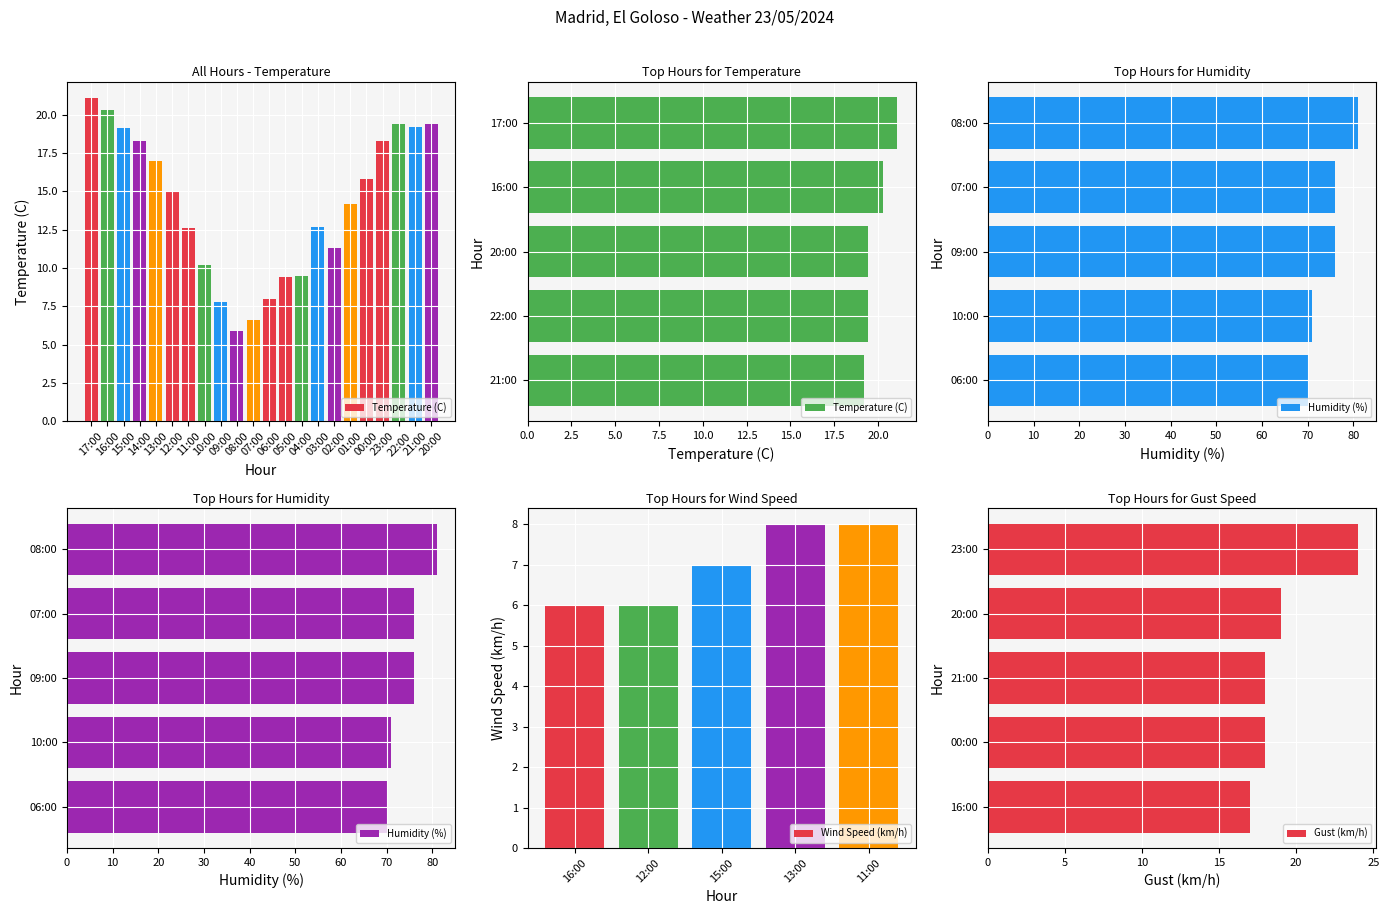

Reading left to right, transcribe all the data shown in this chart.

Temperature (C): 19.2	19.4	19.4	20.3	21.1
Humidity (%): 70.0	71.0	76.0	76.0	81.0
Wind Speed (km/h): 6.0	6.0	7.0	8.0	8.0
Gust (km/h): 17.0	18.0	18.0	19.0	24.0